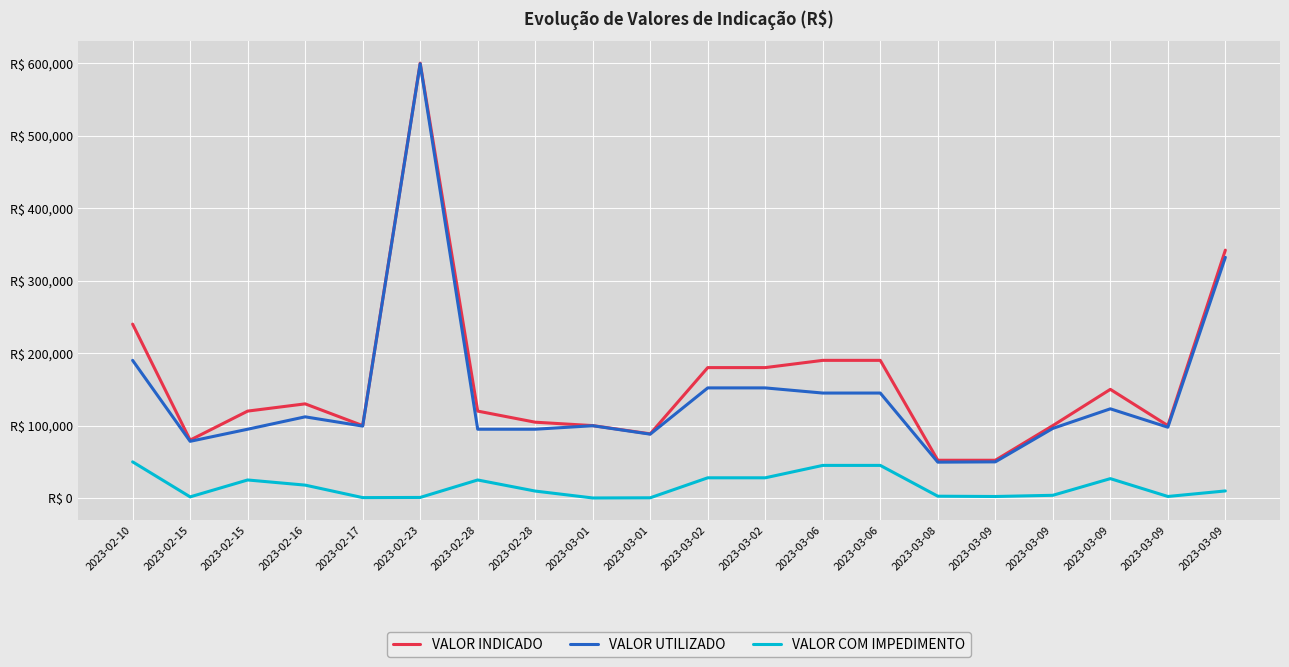

At which label does VALOR COM IMPEDIMENTO first exceed 9883?

2023-02-10